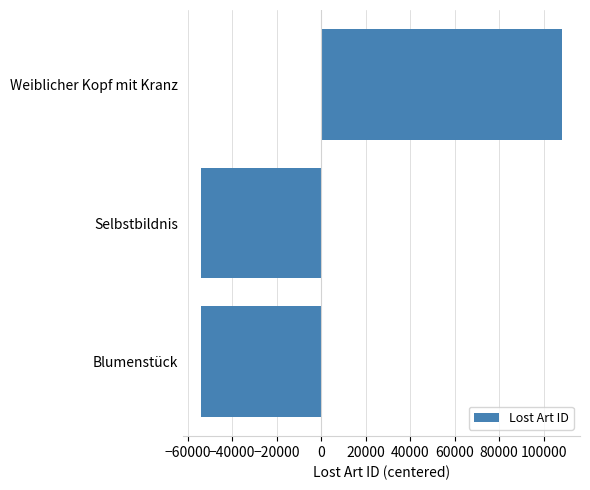

How many negative values are there?

2